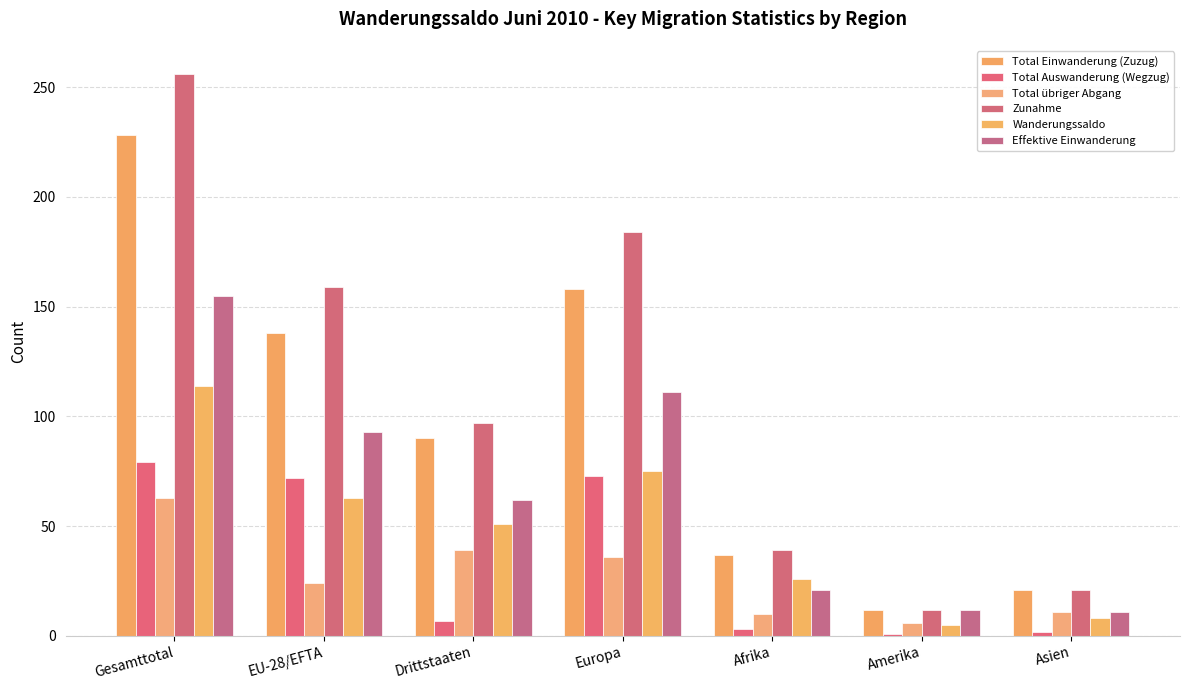

How many bars are there in total?

42